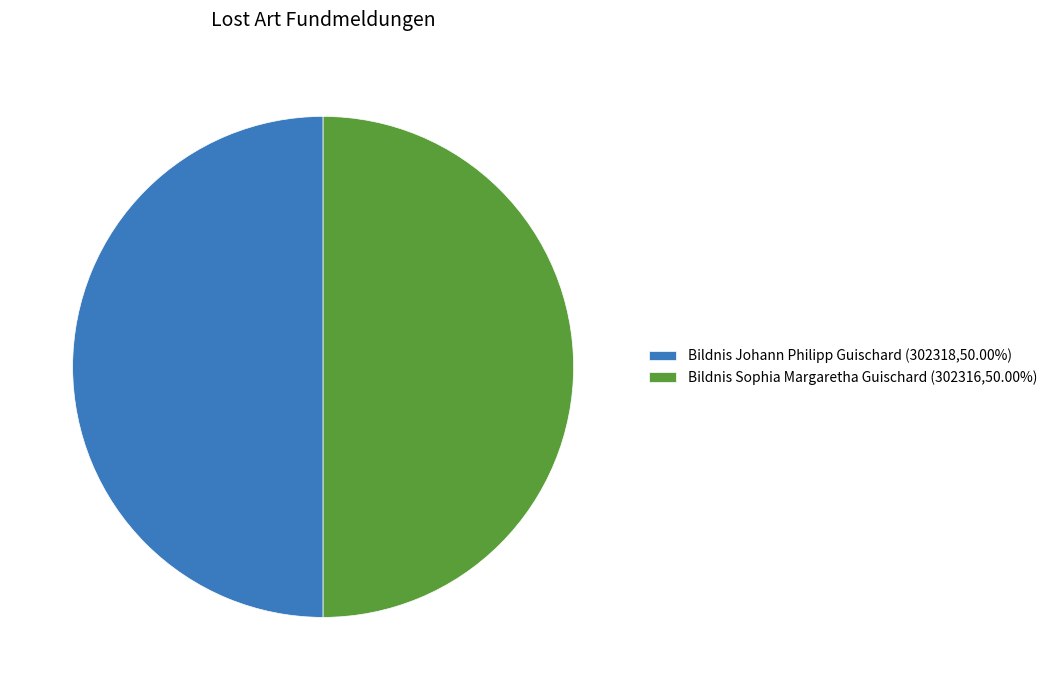

Do Bildnis Johann Philipp Guischard (302318,50.00%) and Bildnis Sophia Margaretha Guischard (302316,50.00%) together represent more than half of the pie?

Yes